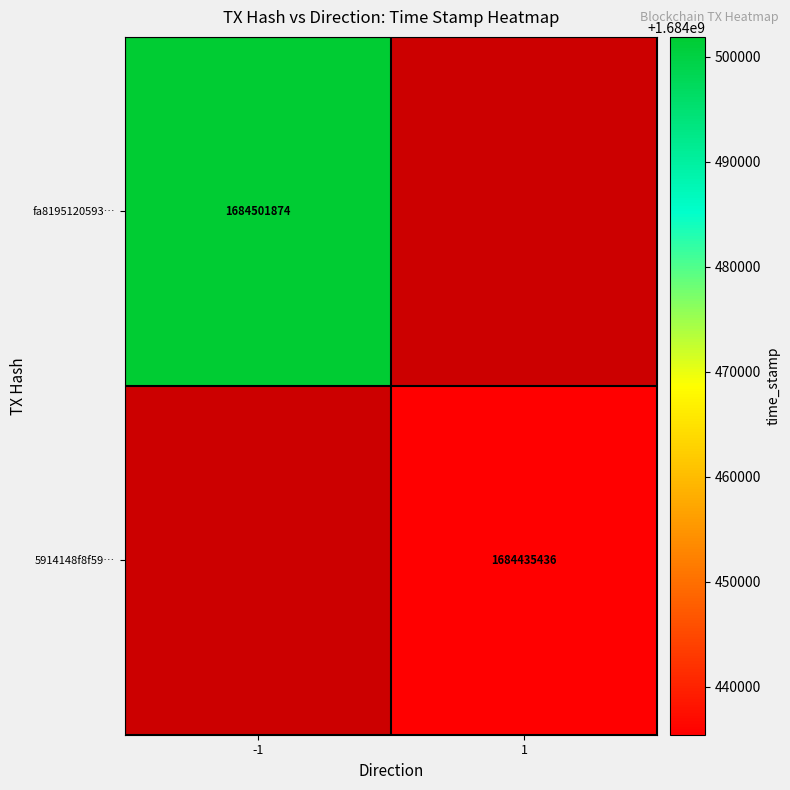

The value of 5914148f8f59… at 1 is 1684435436. True or false?

True